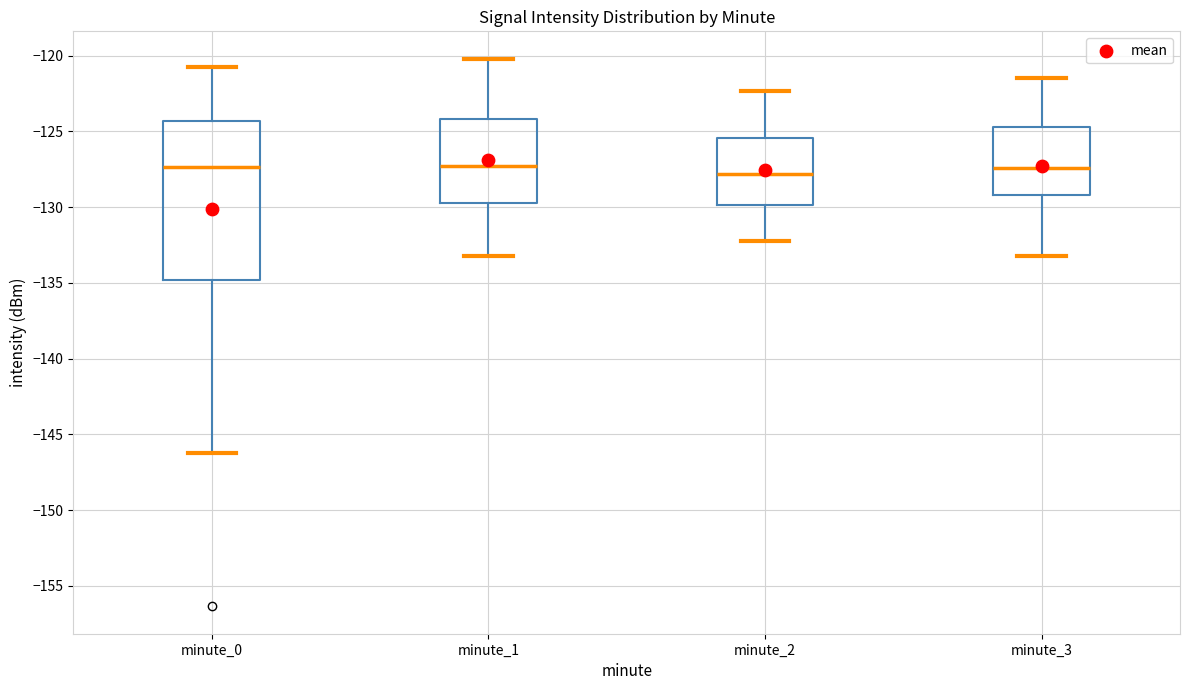

Reading left to right, read every box against the y-axis: the position of its median line, the range the box covers, and the ends of its whiskers. The values are not printed on the chart, so give them approximately, as read against the axis.

minute_0: median -127.5, box -135.0 to -124.5, whiskers -146.0 to -121.0
minute_1: median -127.5, box -130.0 to -124.0, whiskers -133.0 to -120.0
minute_2: median -128.0, box -130.0 to -125.5, whiskers -132.0 to -122.5
minute_3: median -127.5, box -129.0 to -124.5, whiskers -133.0 to -121.5